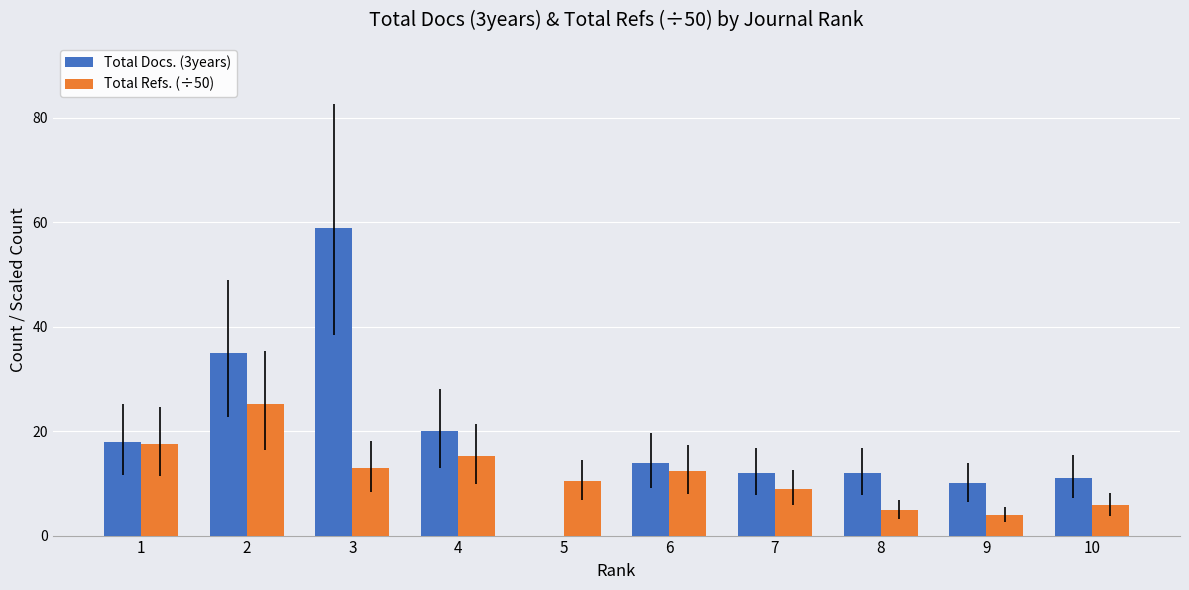

Between 6 and 8, which series saw the biggest shift?

Total Refs. (÷50)